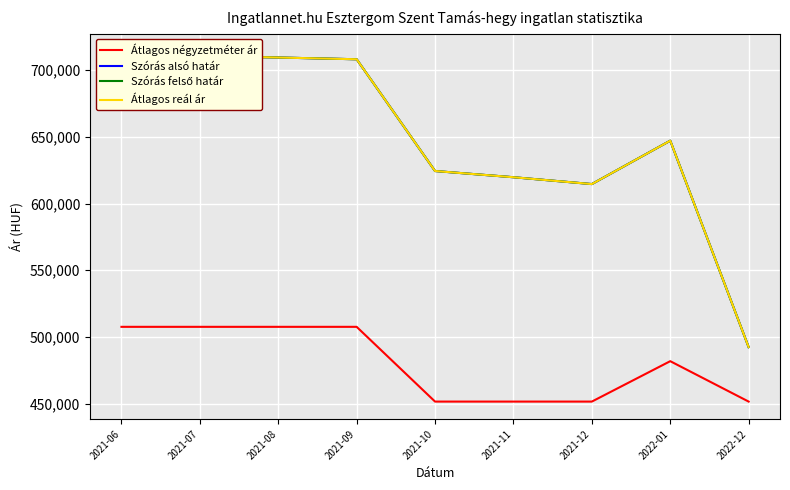

What is the sum of all Szórás alsó határ values?

5841217